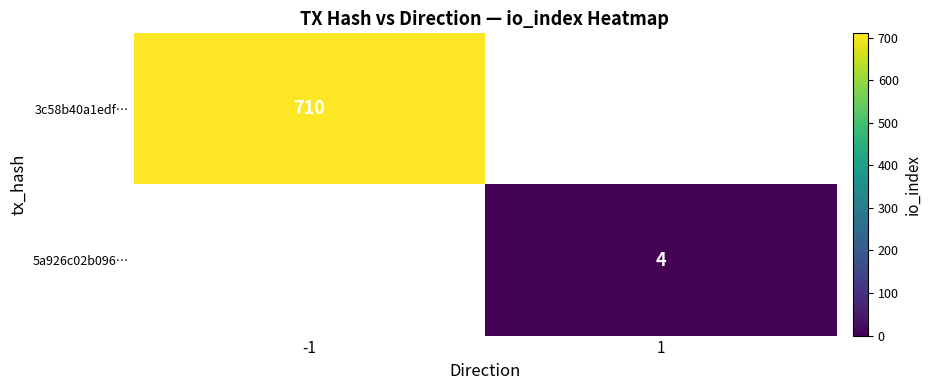

Is it true that 5a926c02b096… equals 4 at 1?

True